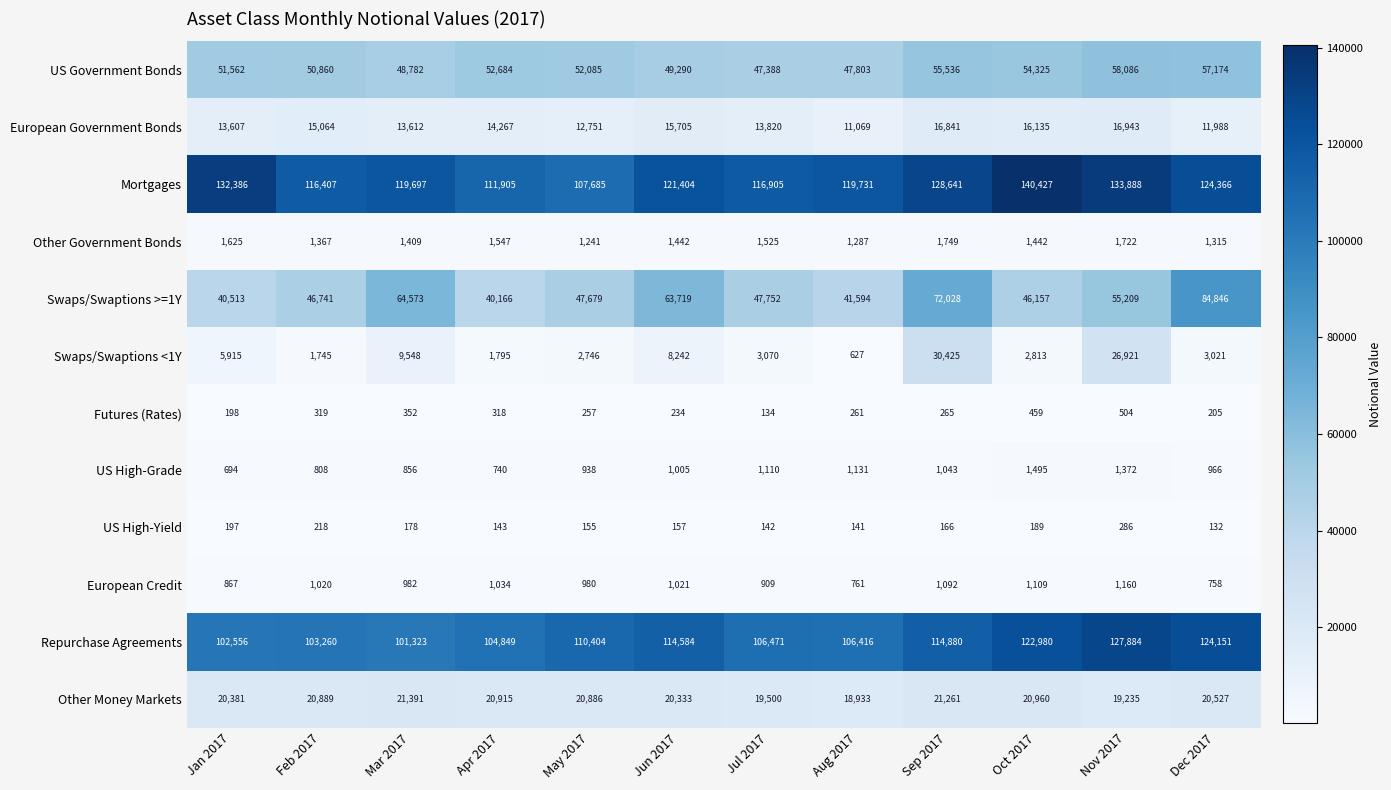

Where does the Other Government Bonds series first go above 1442?

Jan 2017